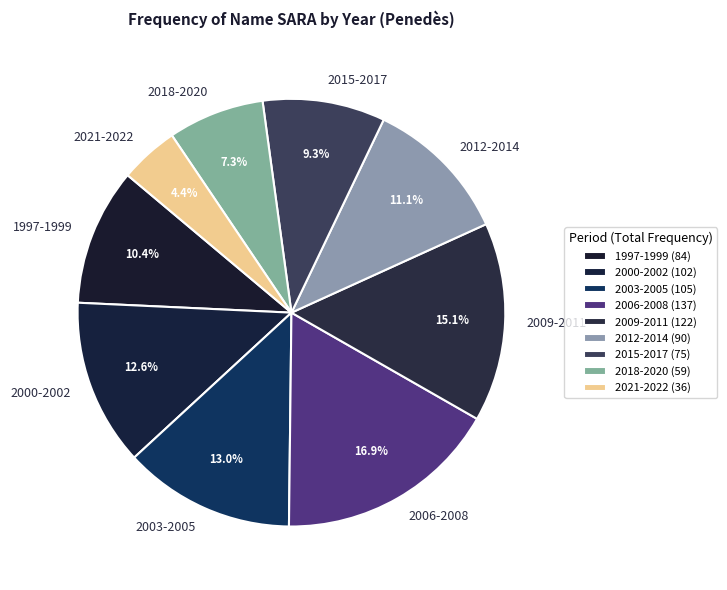

Is the sum of 2015-2017 and 2006-2008 greater than half?

No